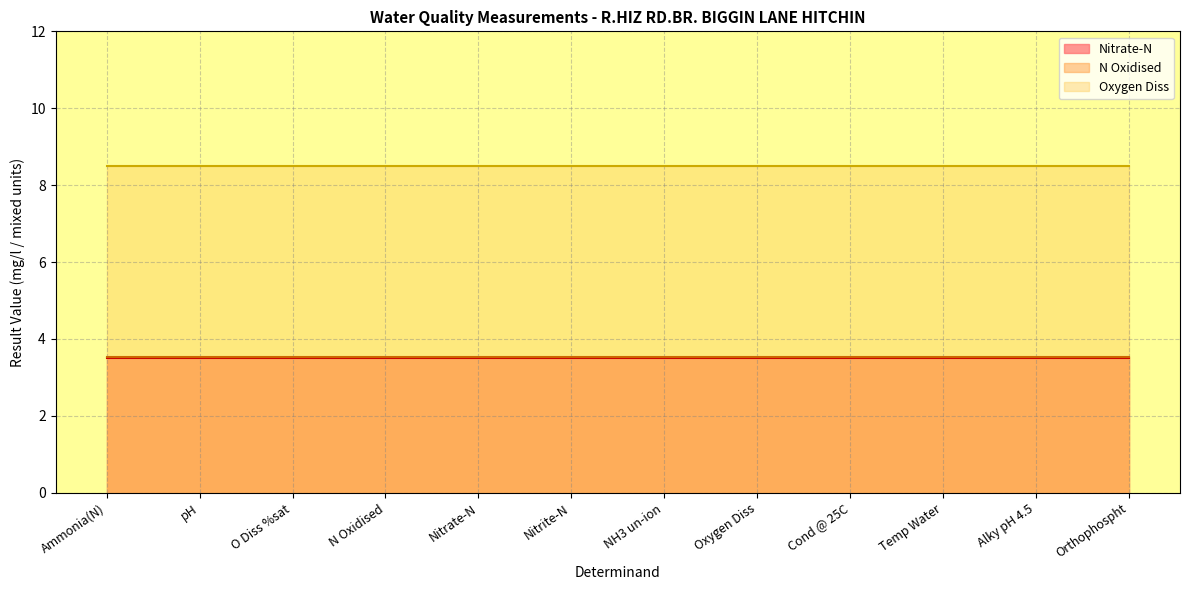

Which series has the largest total across all categories?

Oxygen Diss